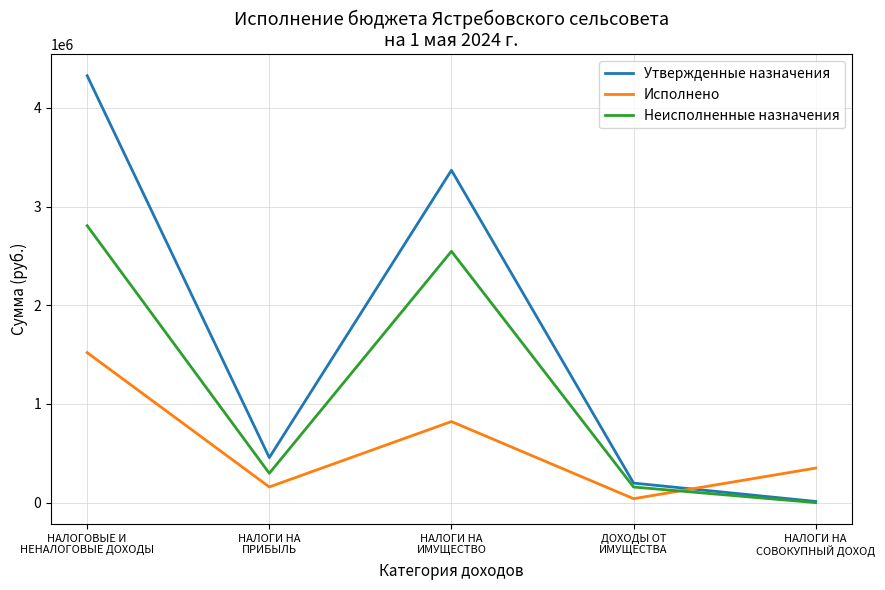

What is the difference between the highest and lowest values at ДОХОДЫ ОТ
ИМУЩЕСТВА?

158108.5